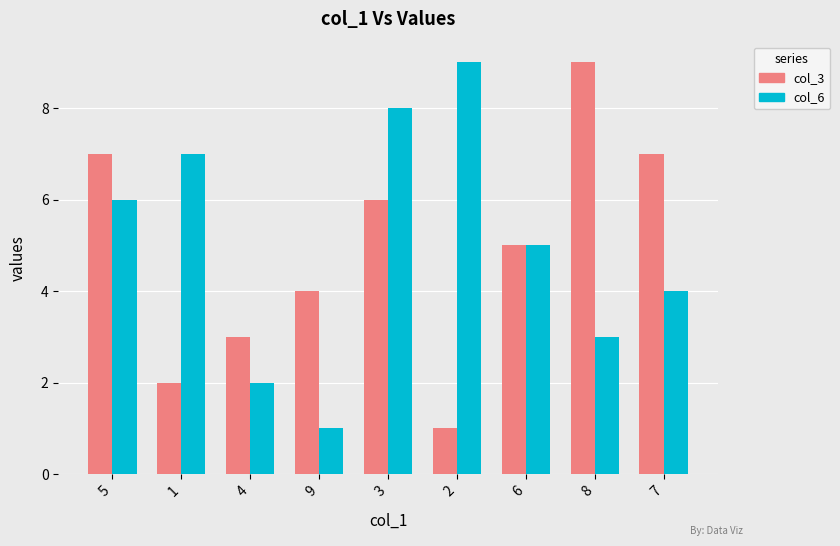

Does the chart contain any negative values?

No